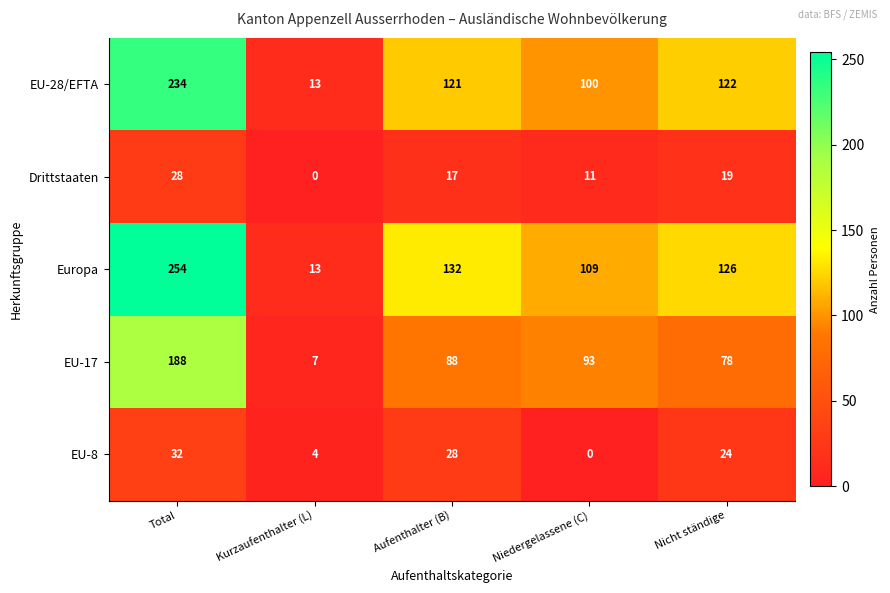

How many series are shown in this chart?

5